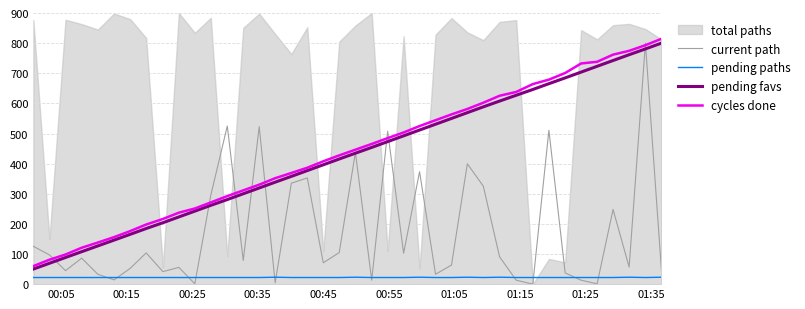

What is the lowest value of the cycles done series?

59.9